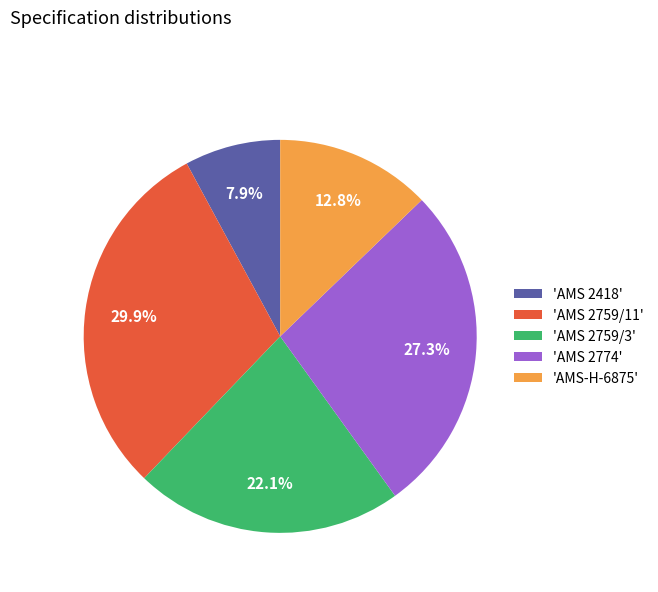

Do 'AMS 2774' and 'AMS 2418' together represent more than half of the pie?

No